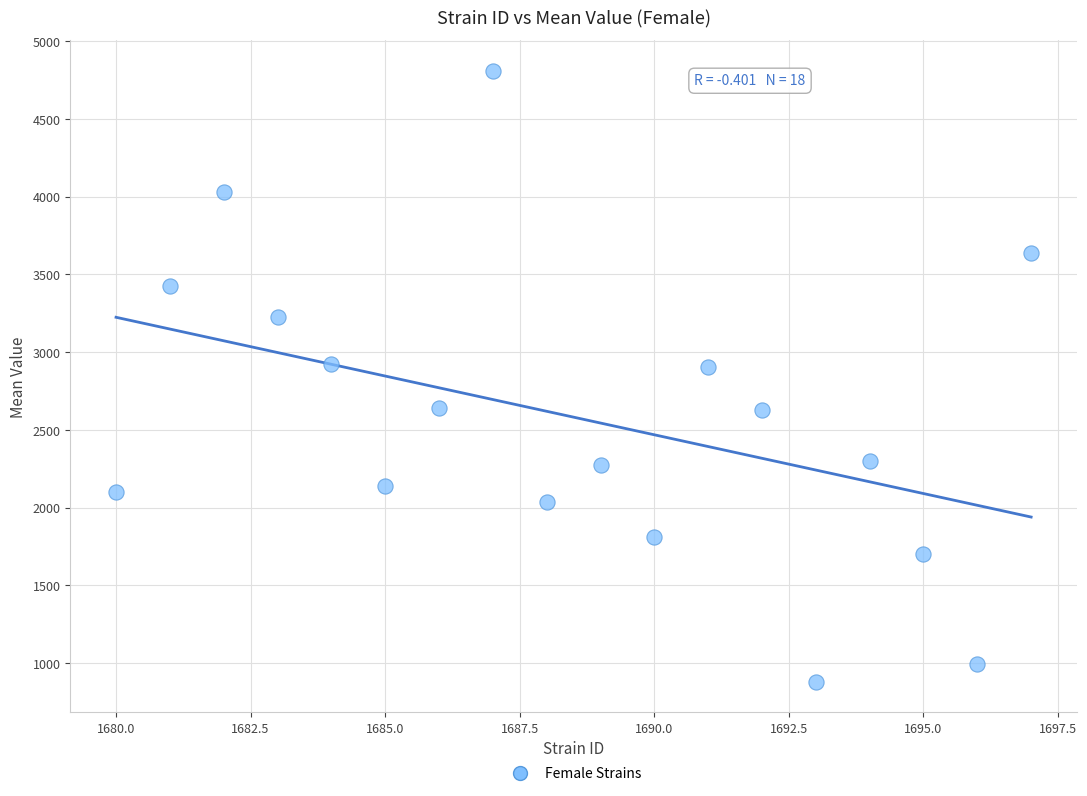

What is the range of X values (max minus min)?

17.0